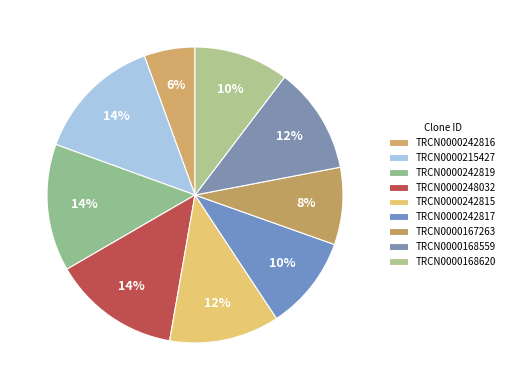

What percentage is NOT represented by TRCN0000242815?

88.0%